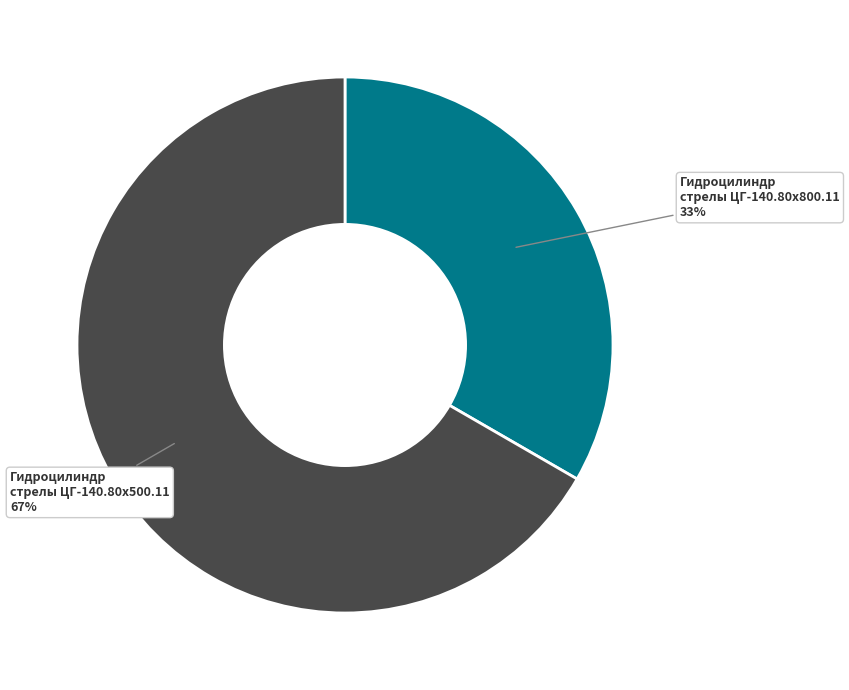

Combined, do Гидроцилиндр стрелы ЦГ-140.80х500.11 and Гидроцилиндр стрелы ЦГ-140.80х800.11 account for over 50%?

Yes